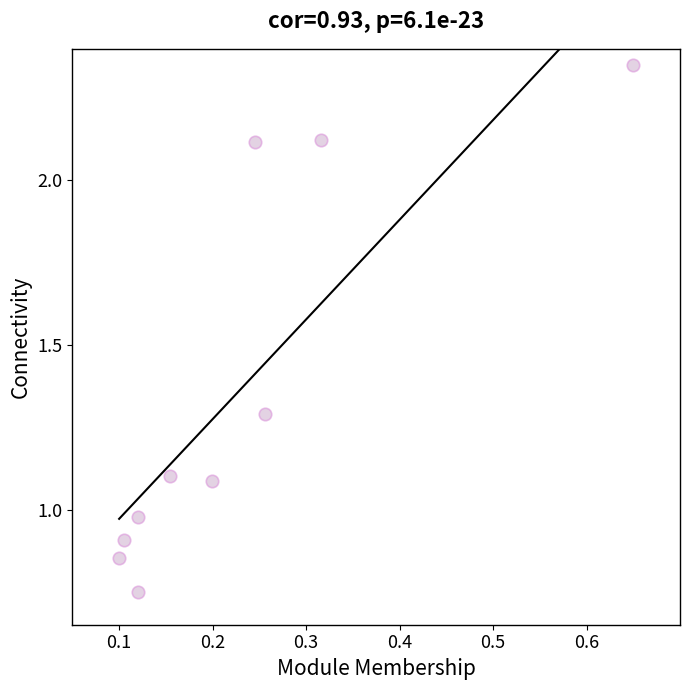

What is the range of Y values (max minus min)?

1.6